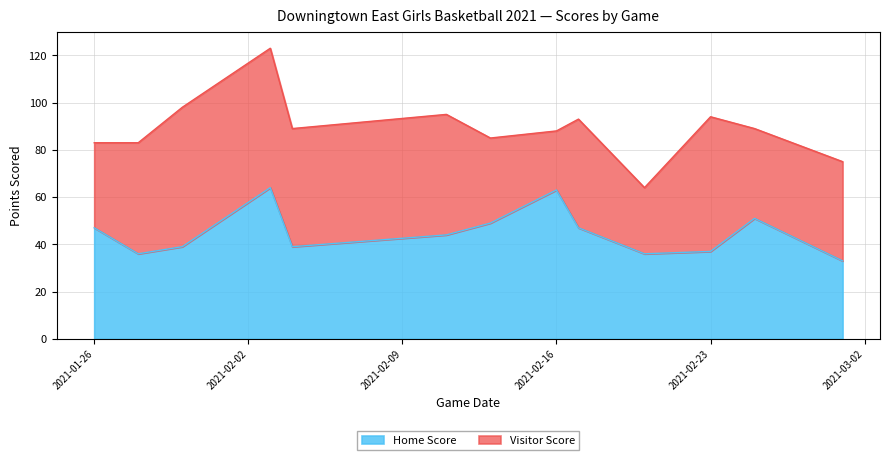

What is the change in value from 2021-01-26 to 2021-01-30?

-8